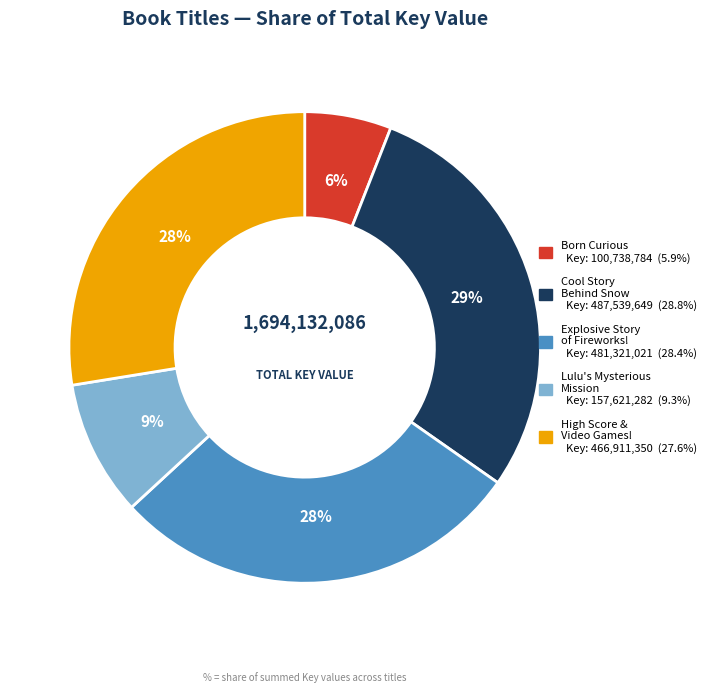

To the nearest percent, what is the difference between the largest and smallest slice percentages?

23%